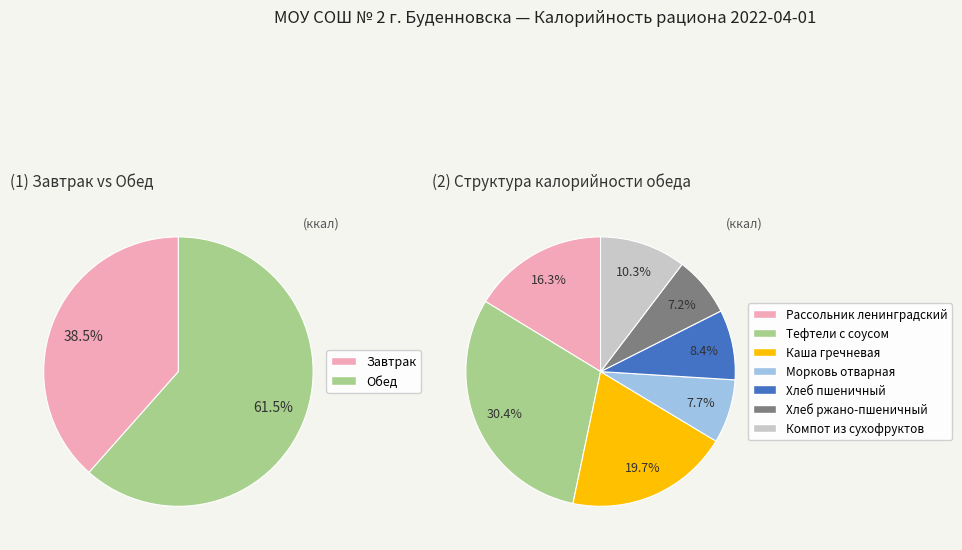

Is it true that Обед is 62% of the pie?

True